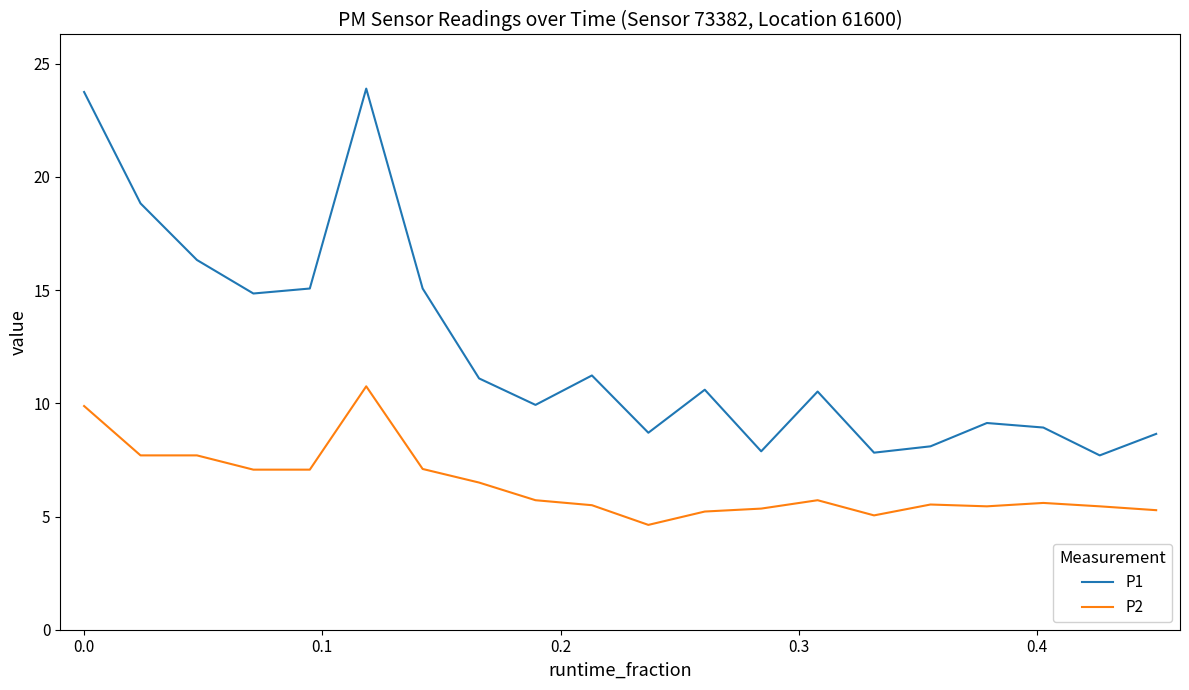

What are all the series names shown in the legend?

P1, P2